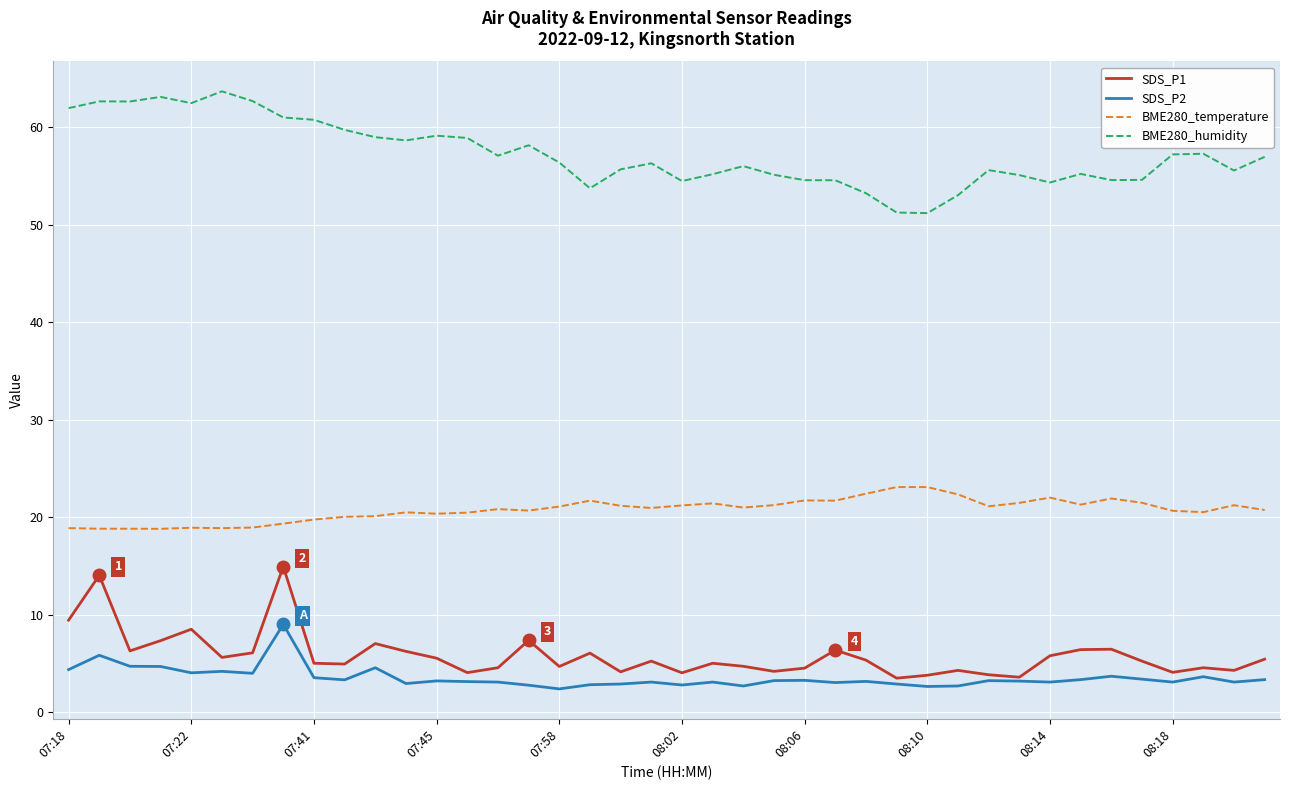

True or false: BME280_temperature and SDS_P2 intersect in this chart.

False